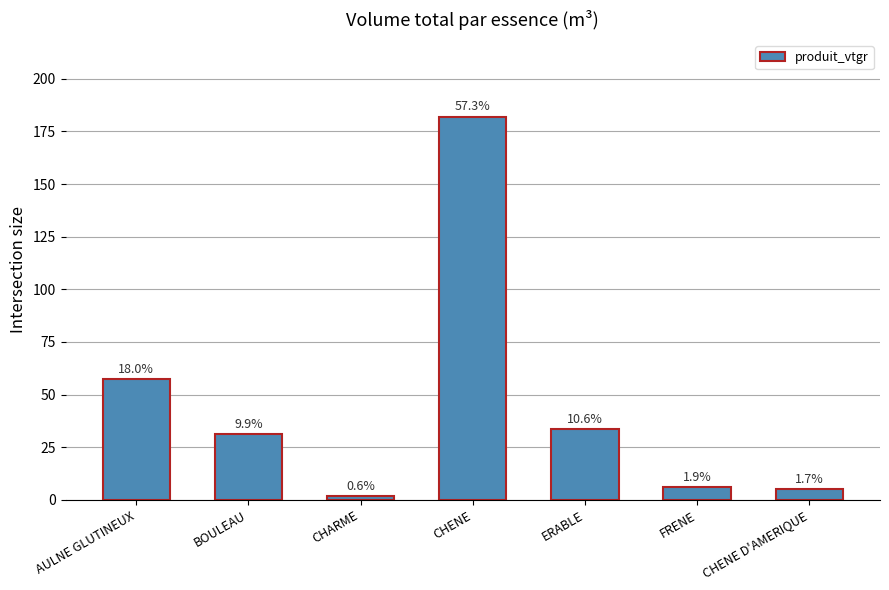

What value does the data have at ERABLE?

33.8